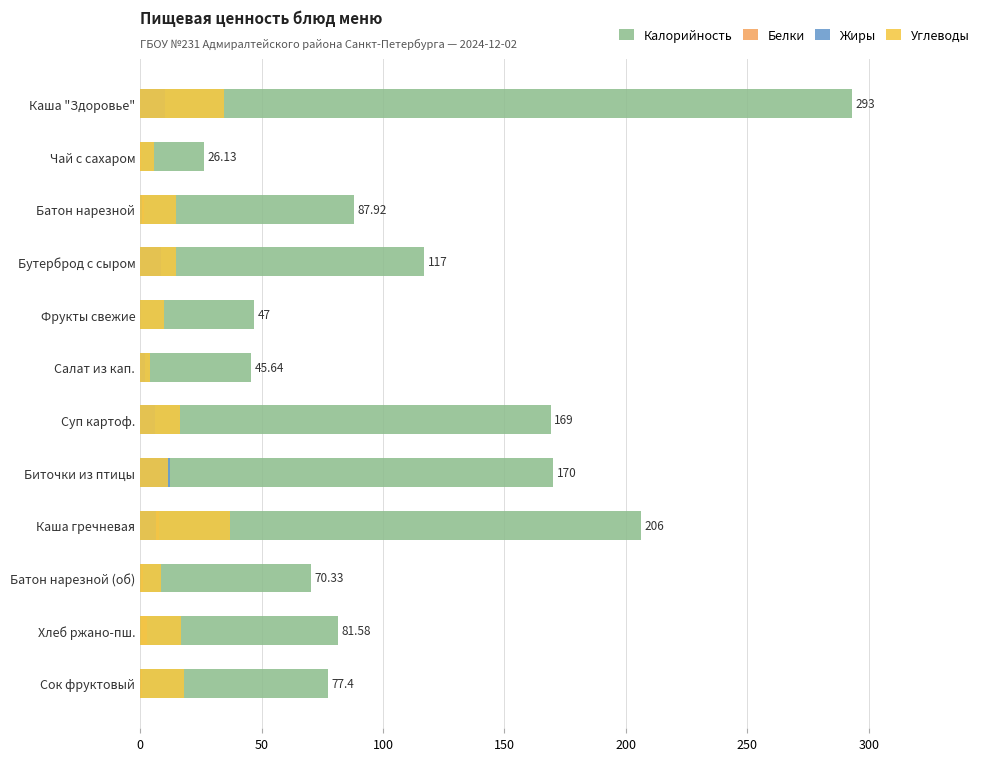

Which series has the largest range (max minus min)?

Калорийность